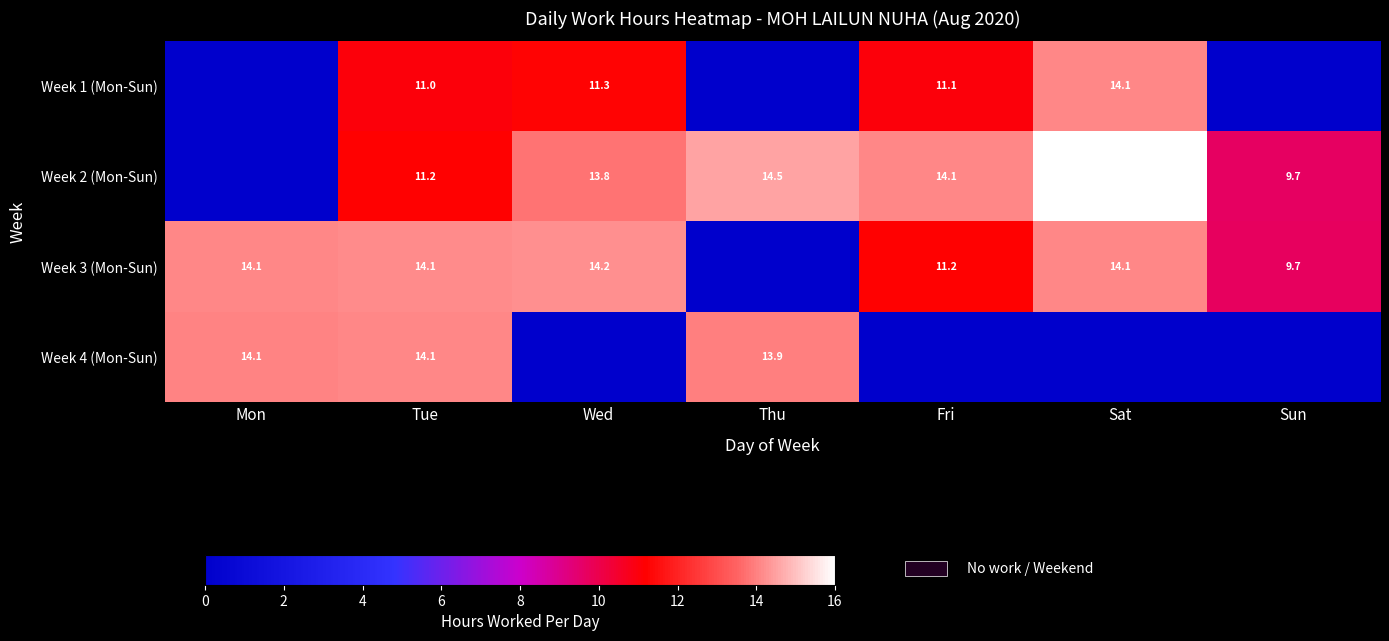

True or false: Week 1 (Mon-Sun) has a value of 9.1 at Sat.

False